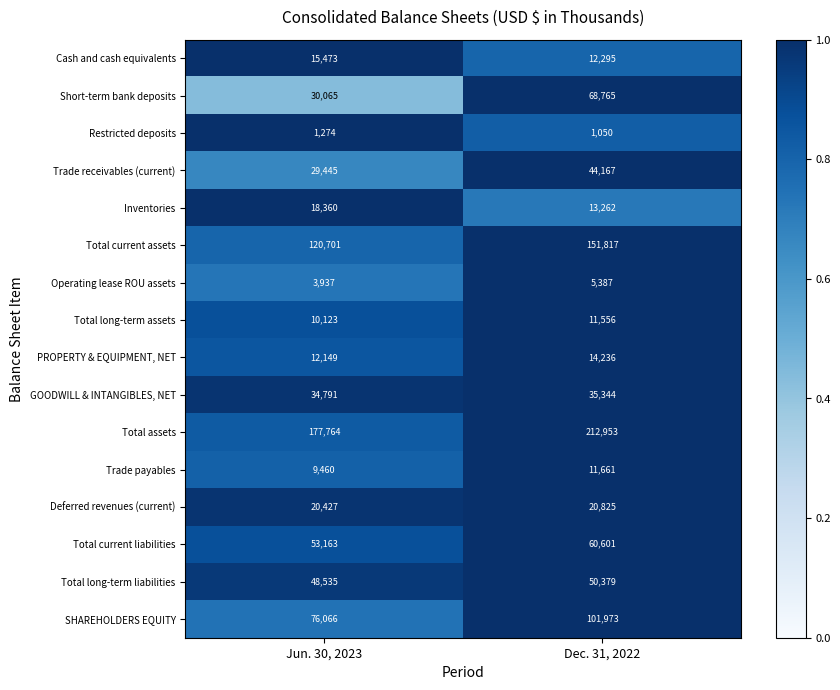

Which series has the largest total across all categories?

Total assets